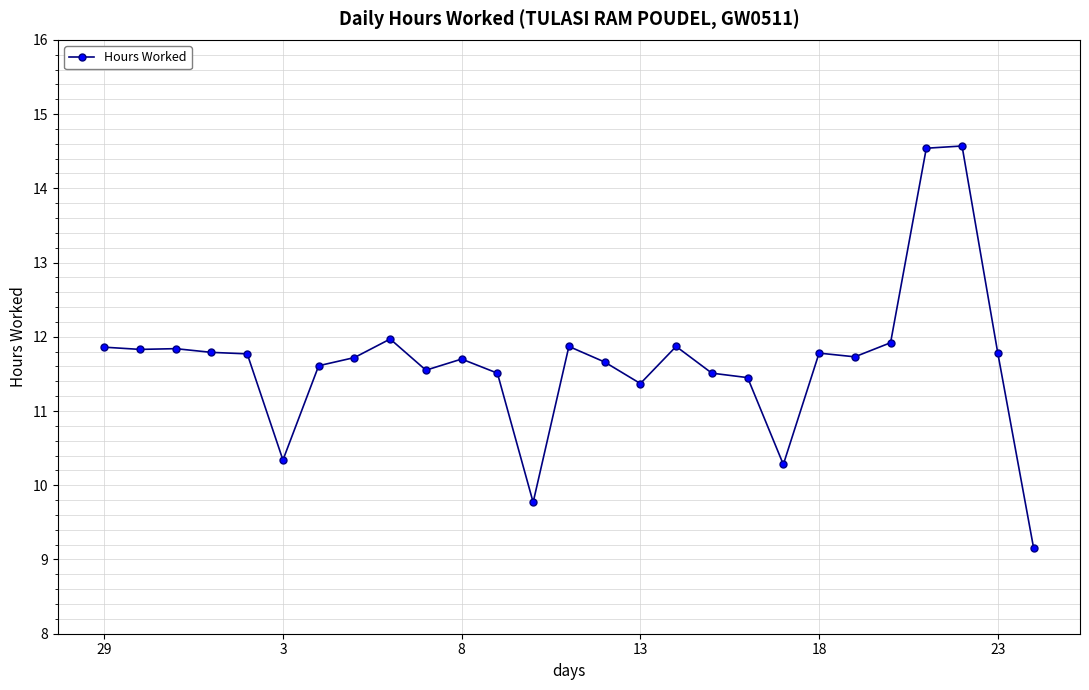

What is the maximum value shown in the chart?

14.6